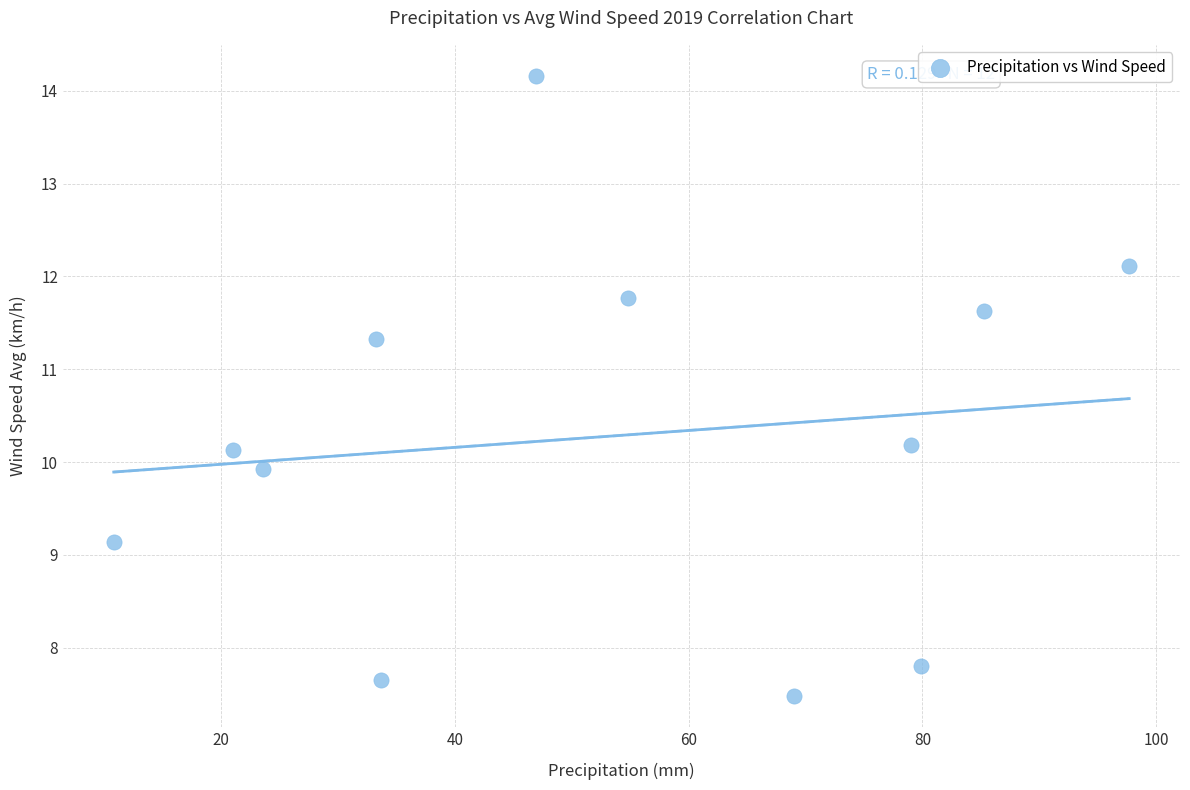

What is the range of Y values (max minus min)?

6.7